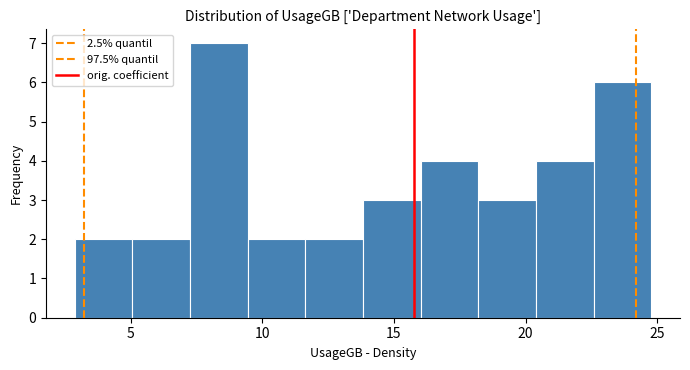

What is the height of the bar covering 11.5 to 14.0 on the x-axis? Neither the bar edges nor the heights are printed on the chart, so give them approximately, as read against the axes.

2